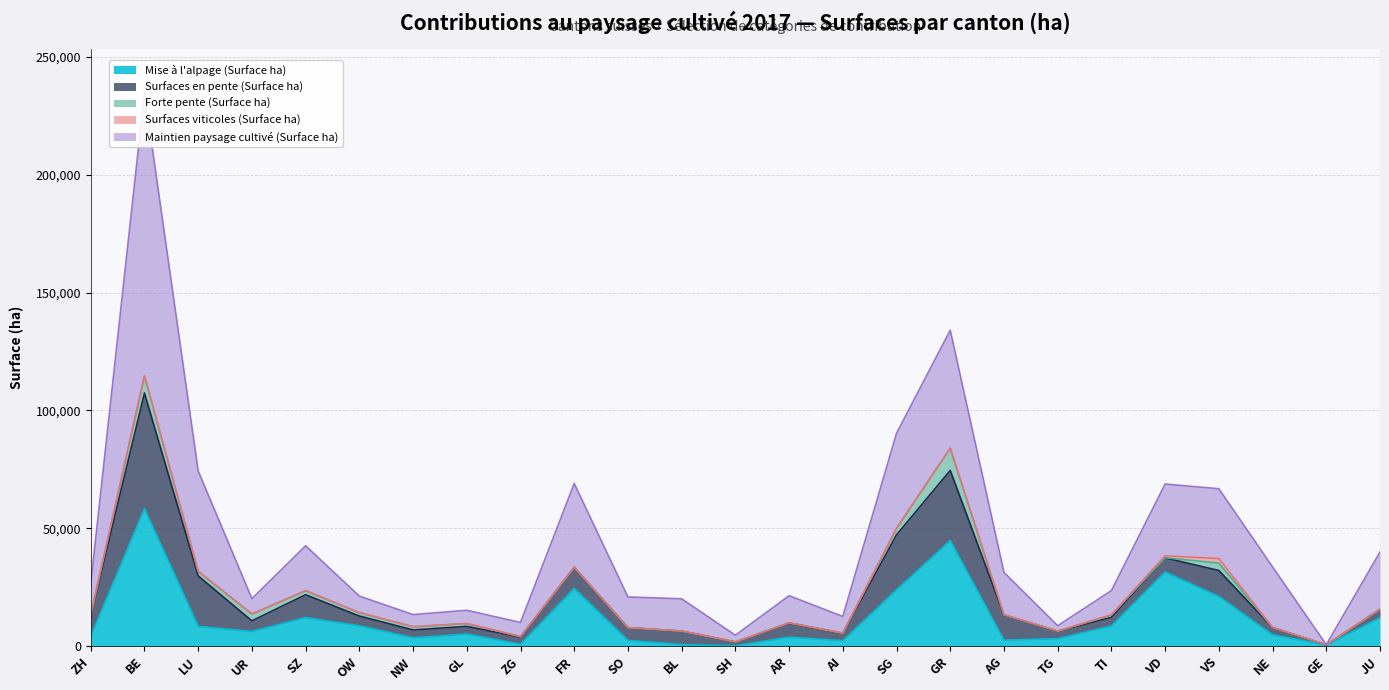

List the series in order of their peak value, lowest first.

Surfaces viticoles (Surface ha), Forte pente (Surface ha), Surfaces en pente (Surface ha), Mise à l'alpage (Surface ha), Maintien paysage cultivé (Surface ha)